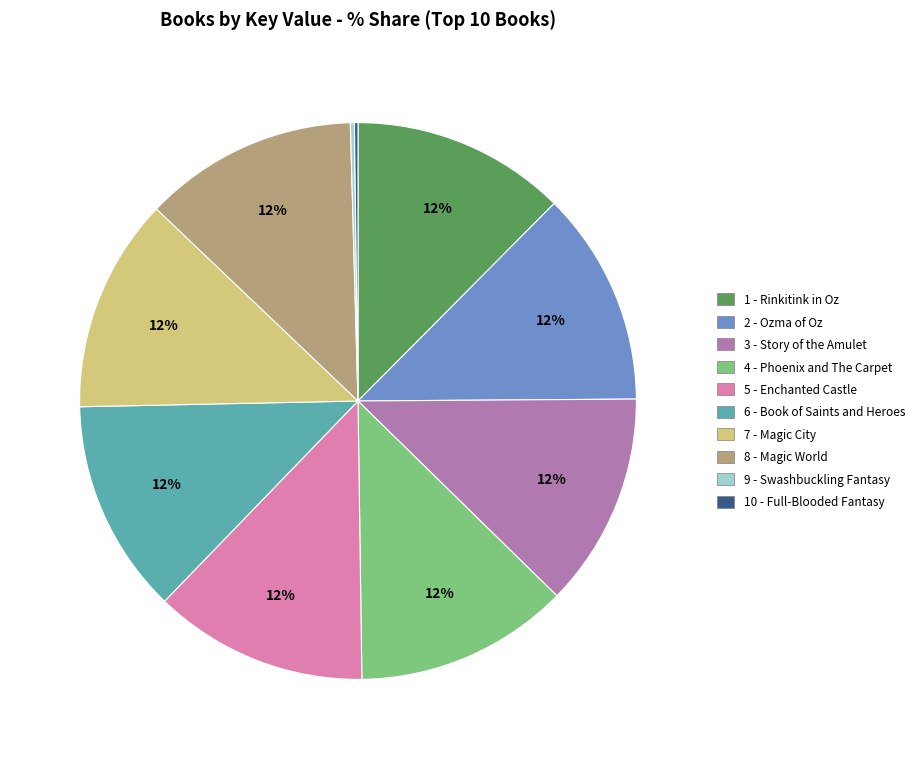

Is there any slice that represents more than half of the pie?

No